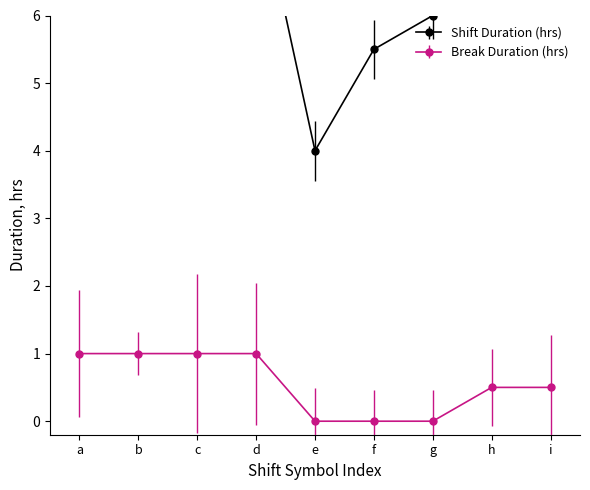

Where is Shift Duration (hrs) nearest to the value 6?

g